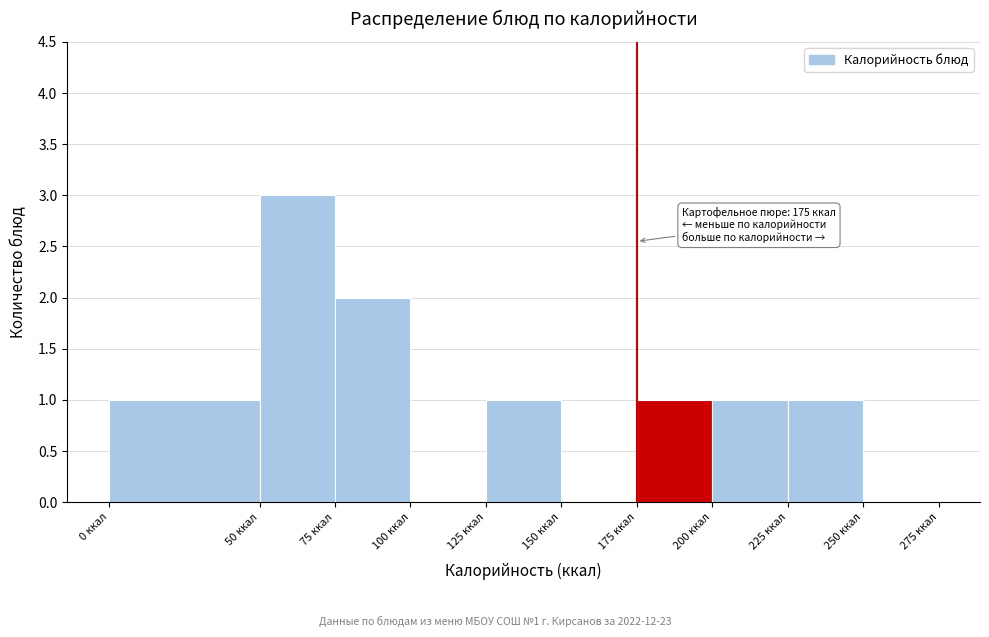

Which range on the x-axis has the tallest bar?

50 to 75